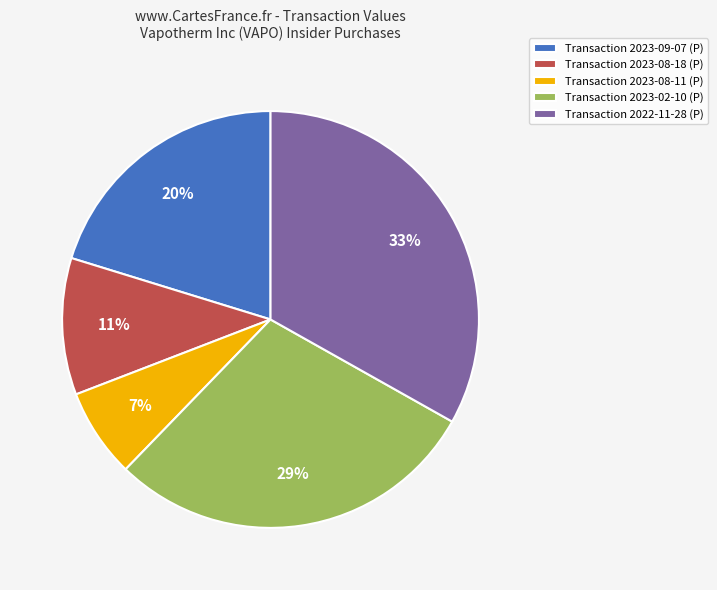

Which slice is the smallest?

Transaction 2023-08-11 (P)